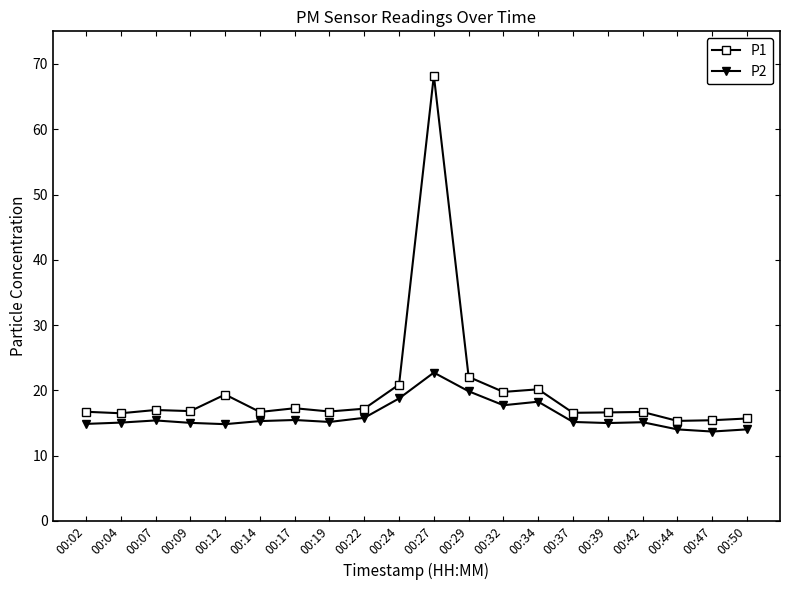

What are all the series names shown in the legend?

P1, P2